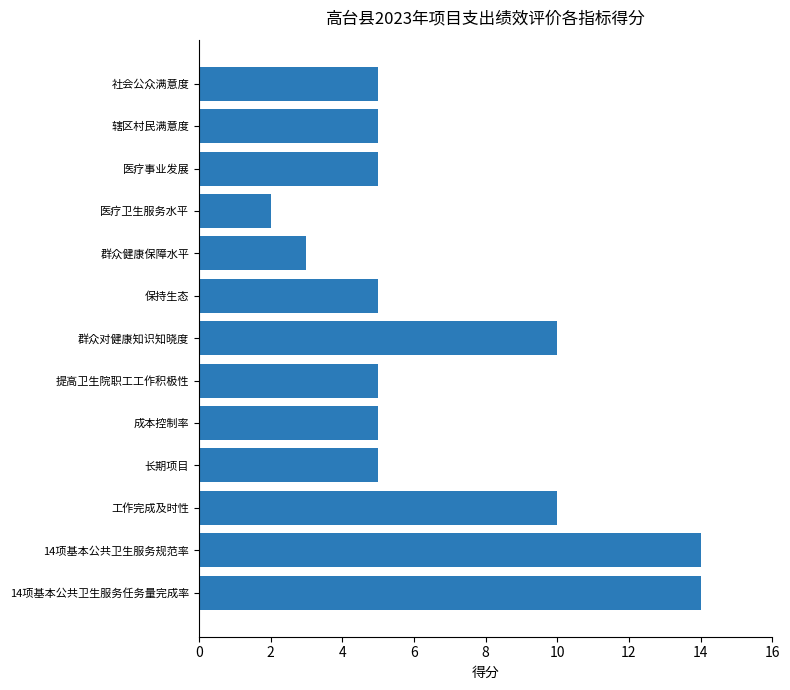

True or false: the data shows 5 at 保持生态.

True